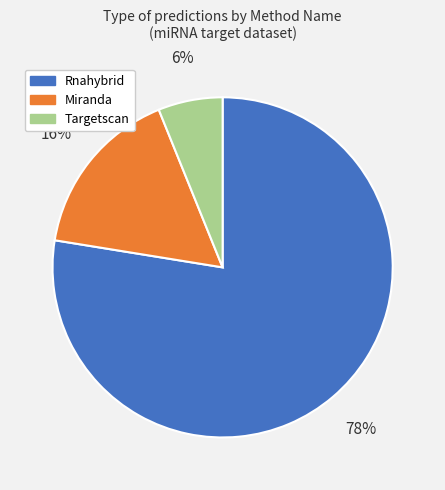

Is it true that Miranda is 26% of the pie?

False